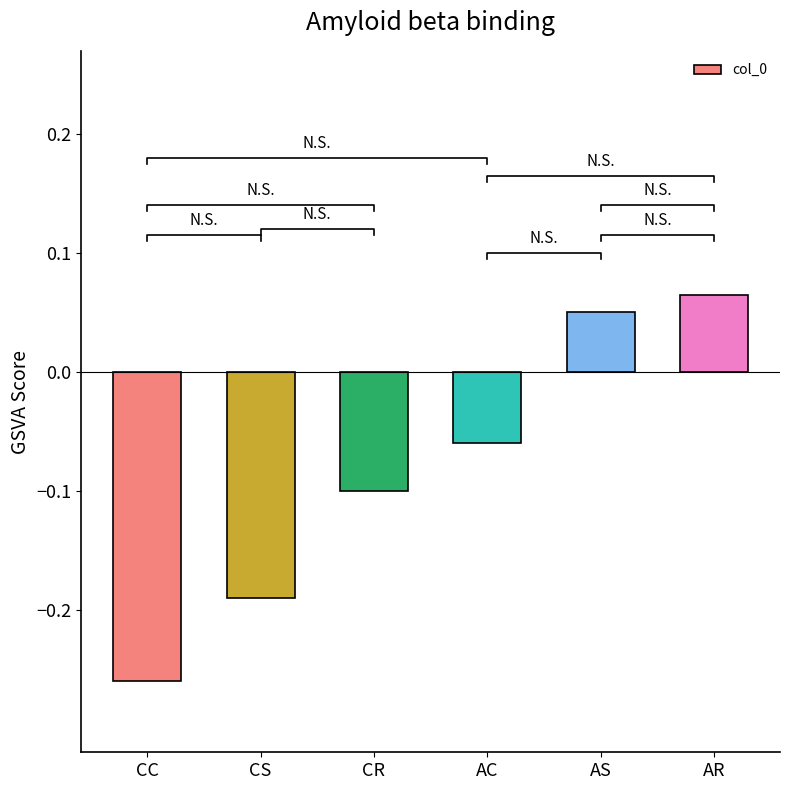

What position from the right is CR?

4